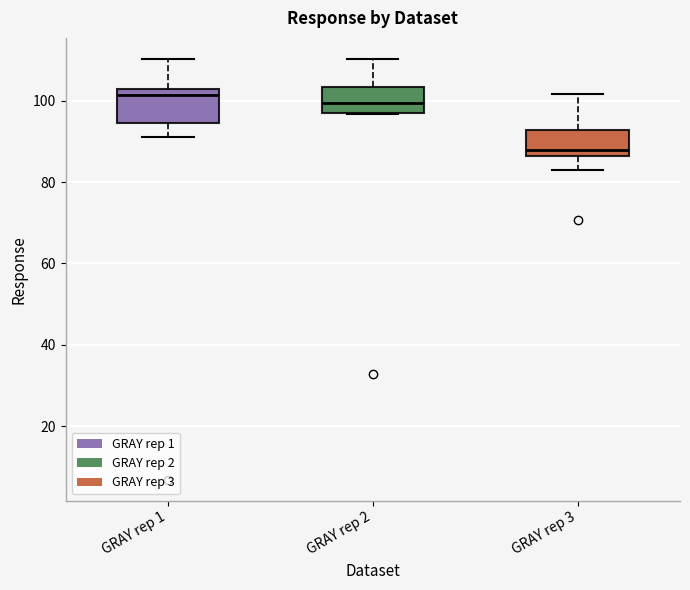

Where does the median line of the box for GRAY rep 2 sit on the y-axis? The values are not printed on the chart, so give them approximately, as read against the axis.

100